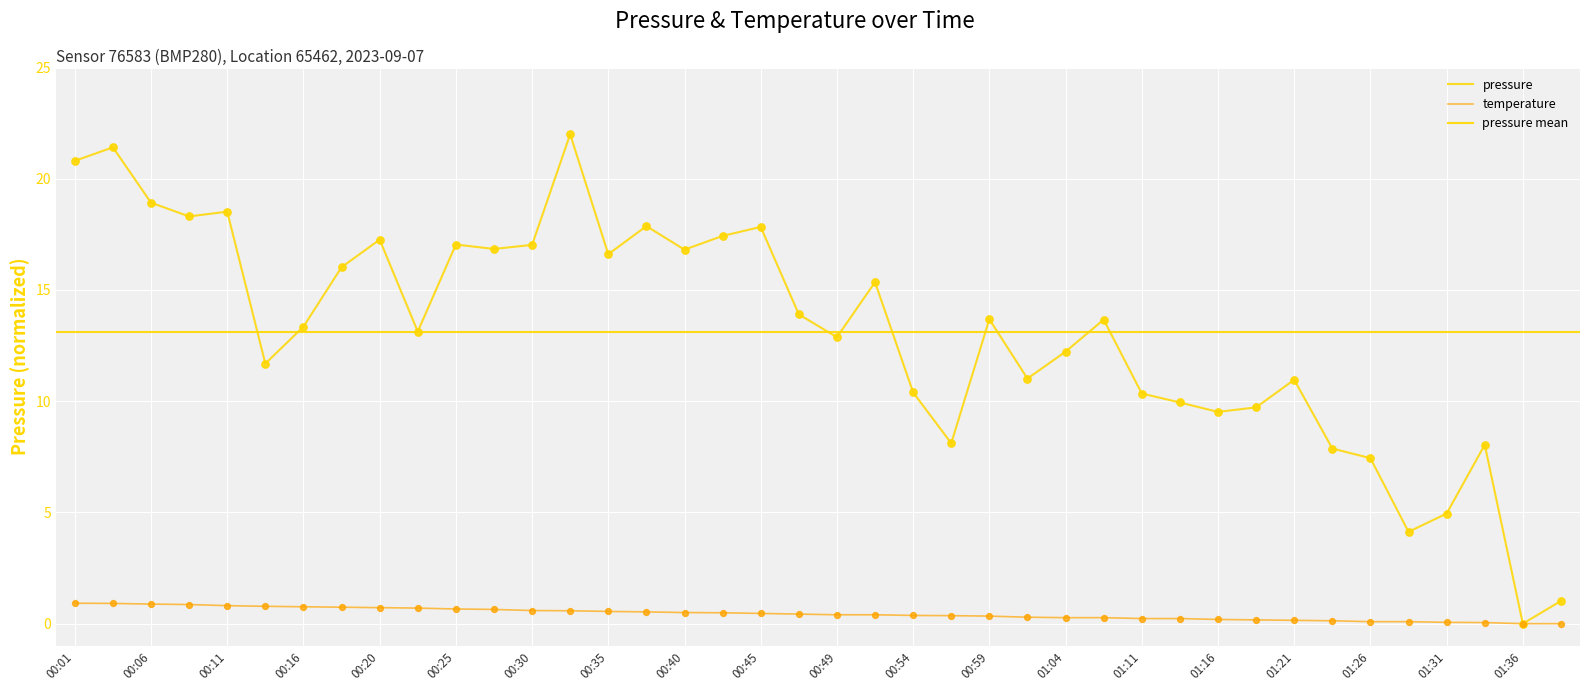

At which category is the sum across all series the highest?

00:33